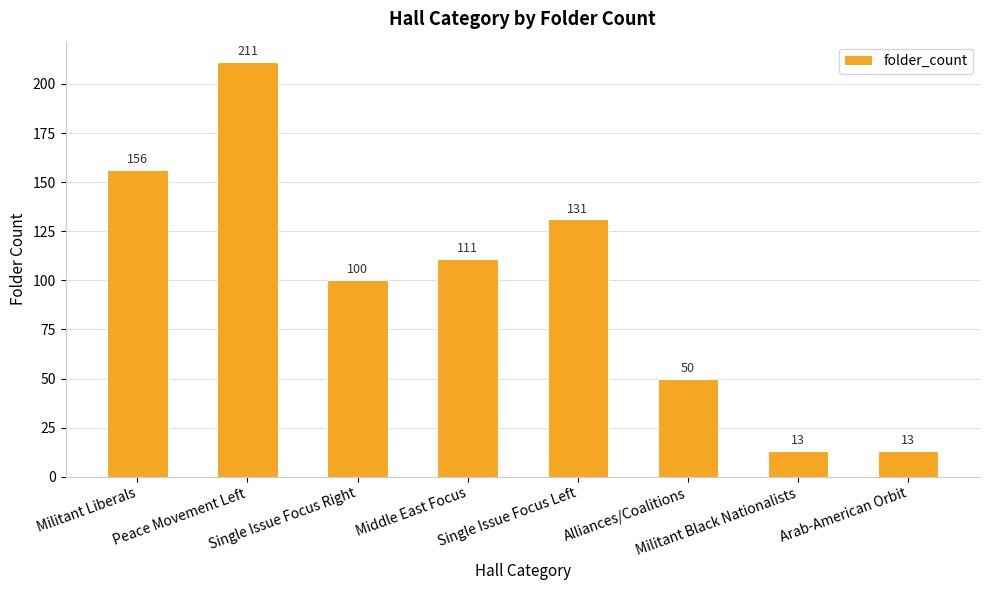

How many bars are there in total?

8